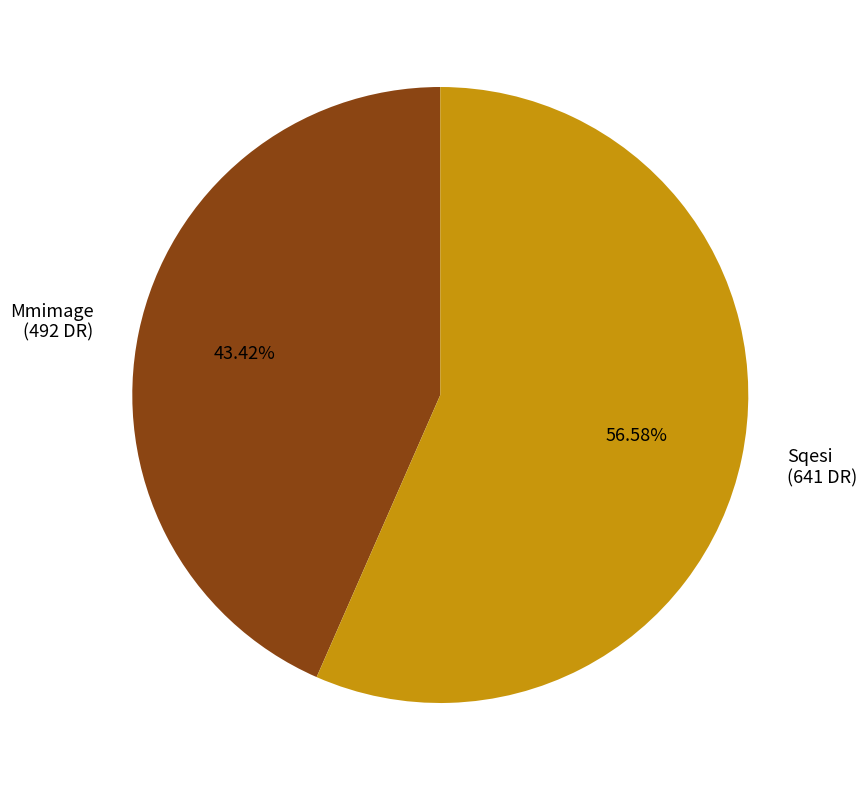

What is the majority slice?

Sqesi